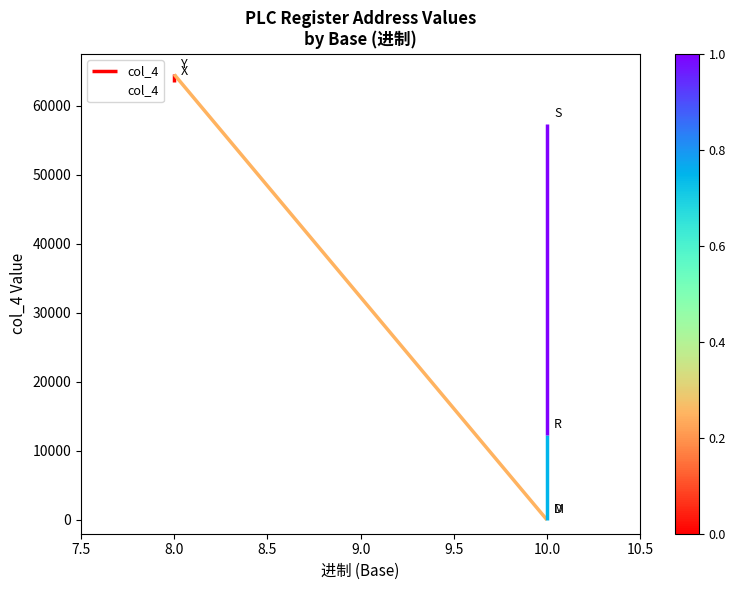

Reading left to right, extract all data points from this chart.

63488	64512	0	0	12288	57344